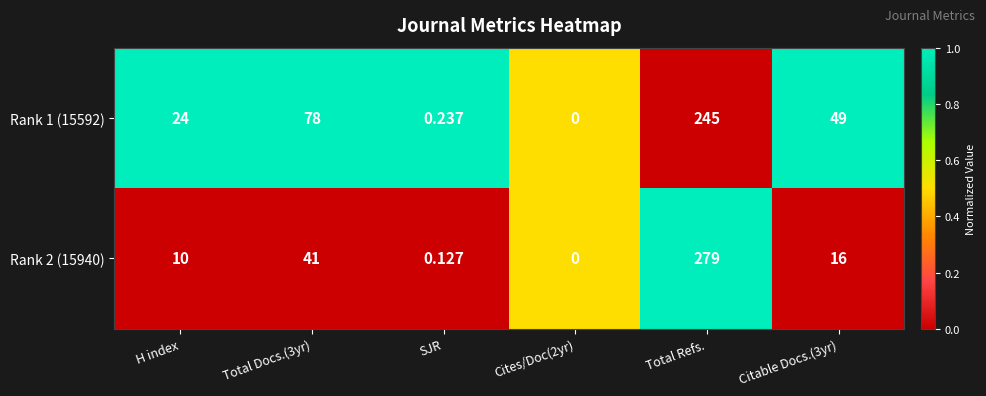

Which category has the highest value in the Rank 2 (15940) series?

Total Refs.